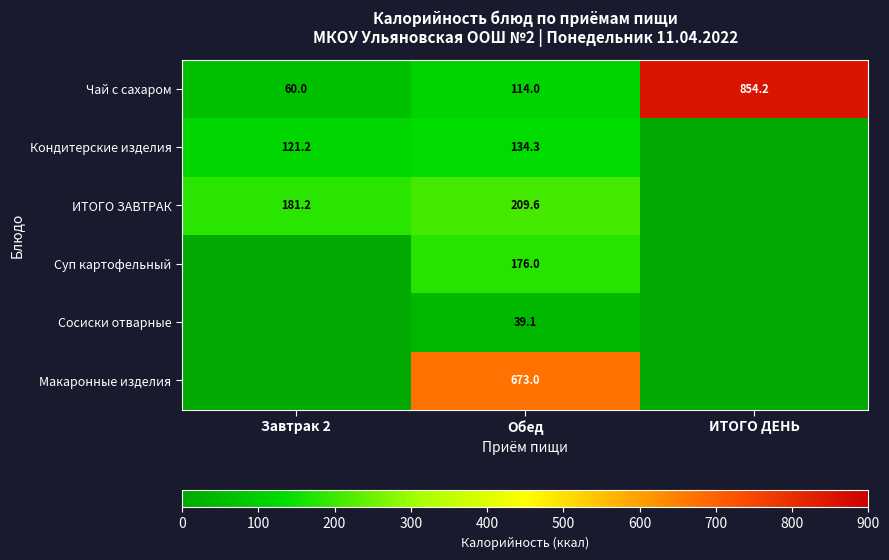

What is the sum of the Чай с сахаром values at Обед and ИТОГО ДЕНЬ?

968.2